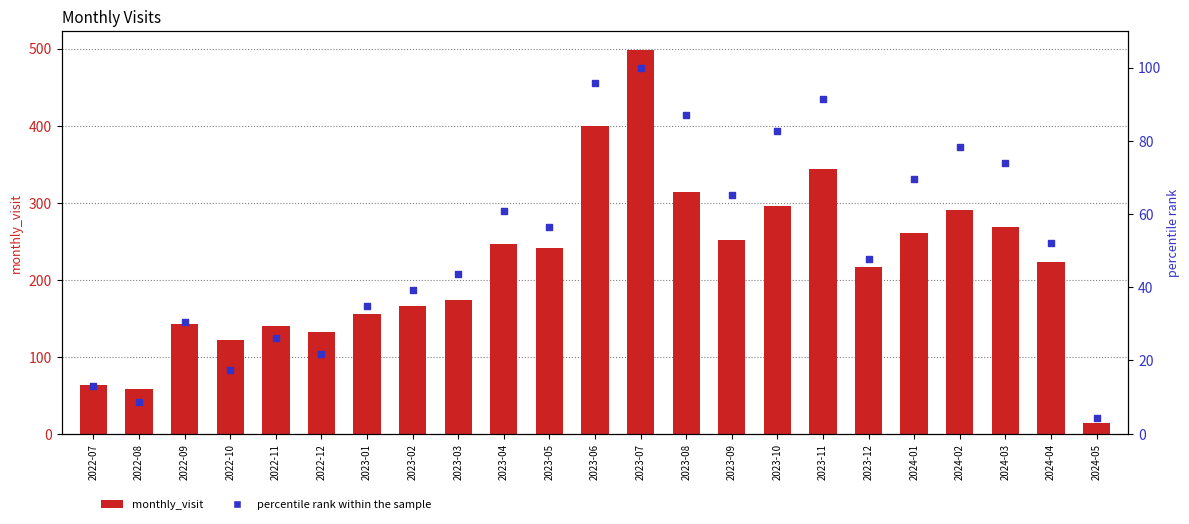

What are all the series names shown in the legend?

monthly_visit, percentile rank within the sample